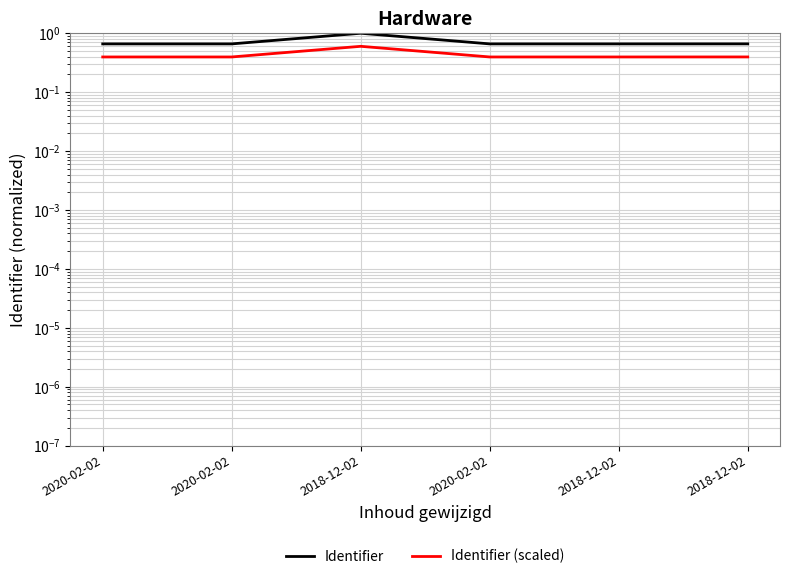

Reading left to right, transcribe all the data shown in this chart.

Identifier: 0.7	0.7	1.0	0.7	0.7	0.7
Identifier (scaled): 0.4	0.4	0.6	0.4	0.4	0.4